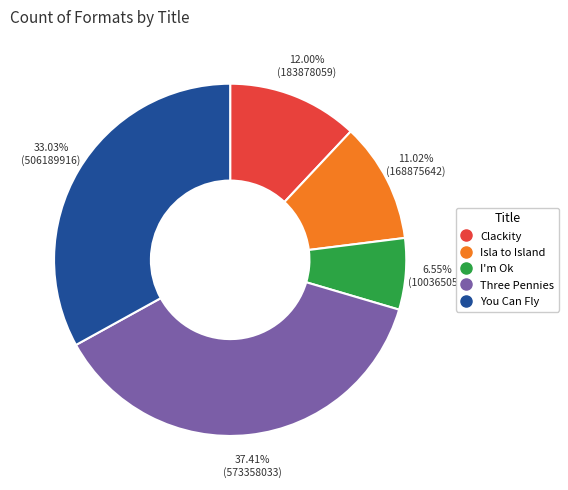

Is there any slice that represents more than half of the pie?

No